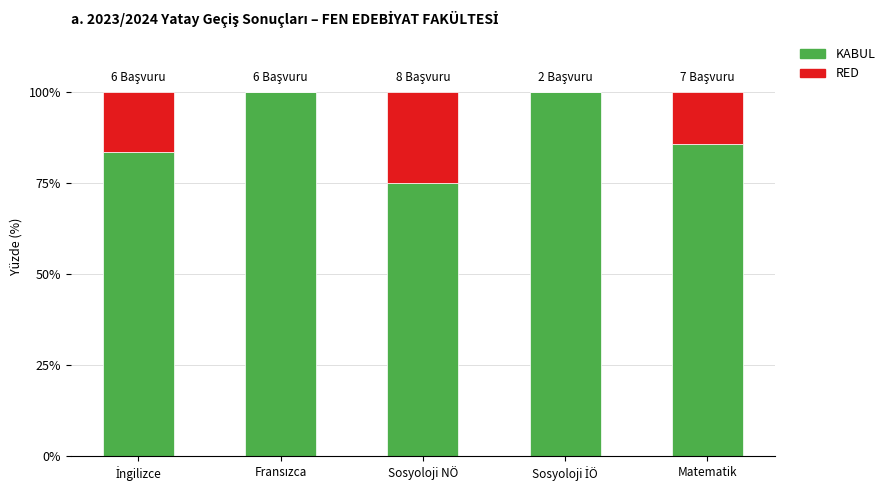

Is it true that KABUL equals 23.8 at Matematik?

False